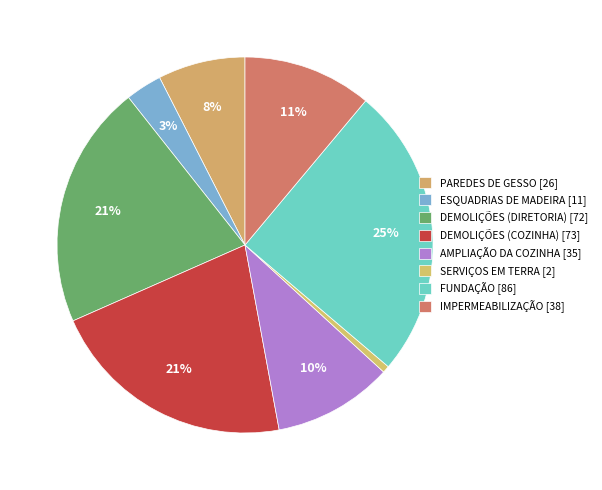

Is there any slice that represents more than half of the pie?

No